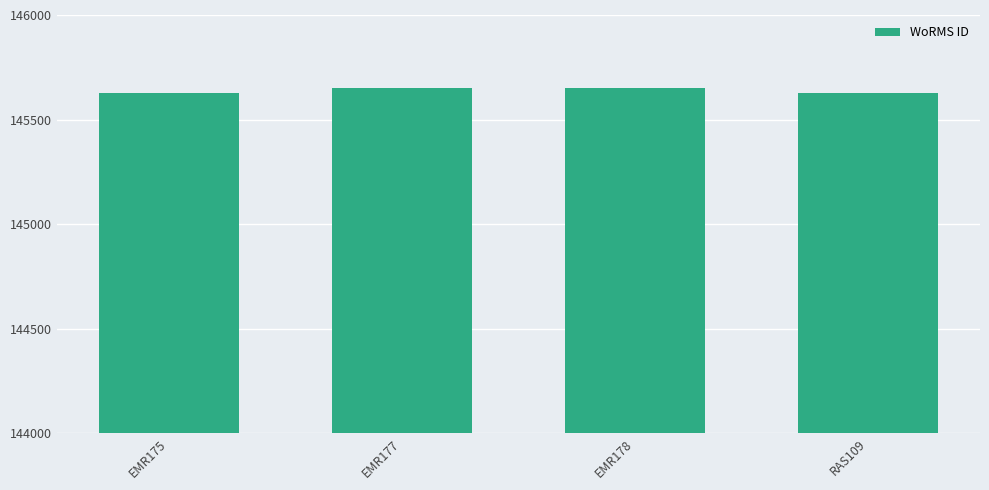

What is the greatest value displayed?

145650